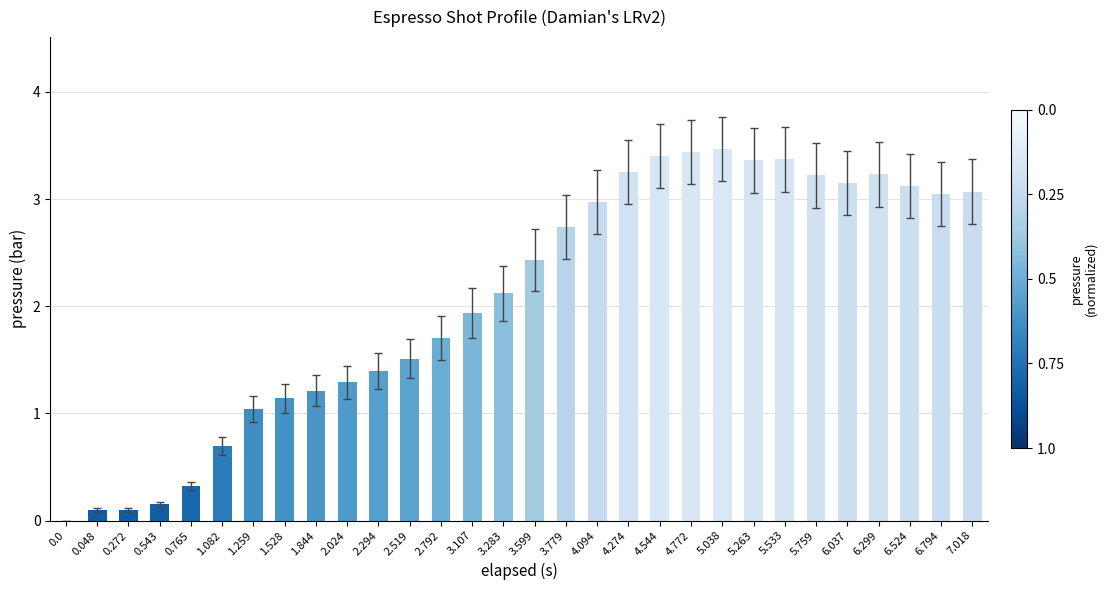

What is the ratio of the value at 4.544 to the value at 5.263?

1.0